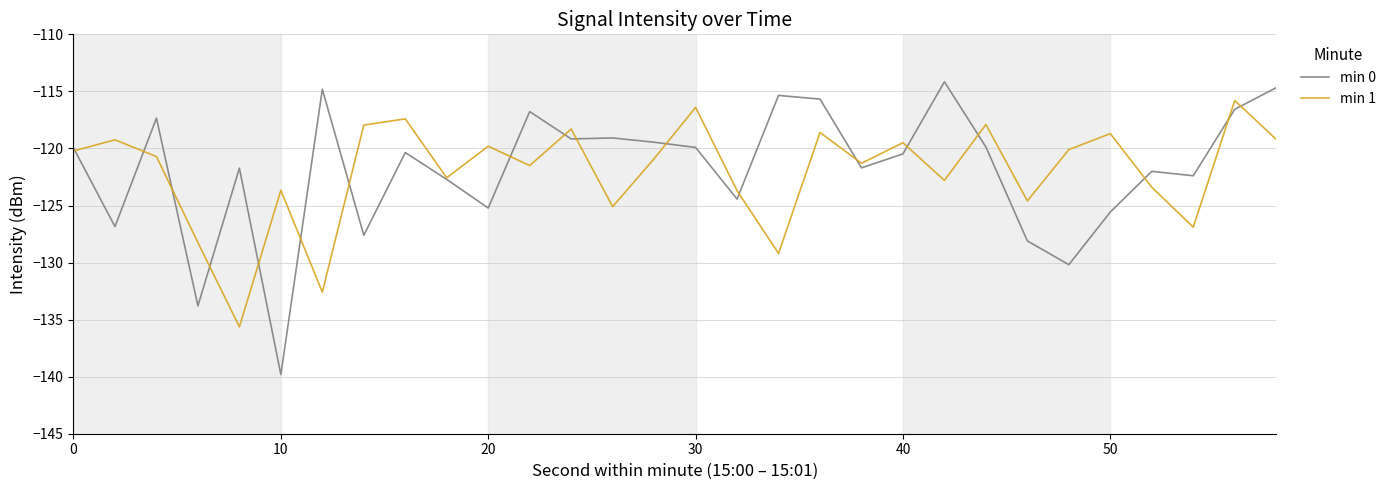

What is the maximum value for min 0?

-114.2